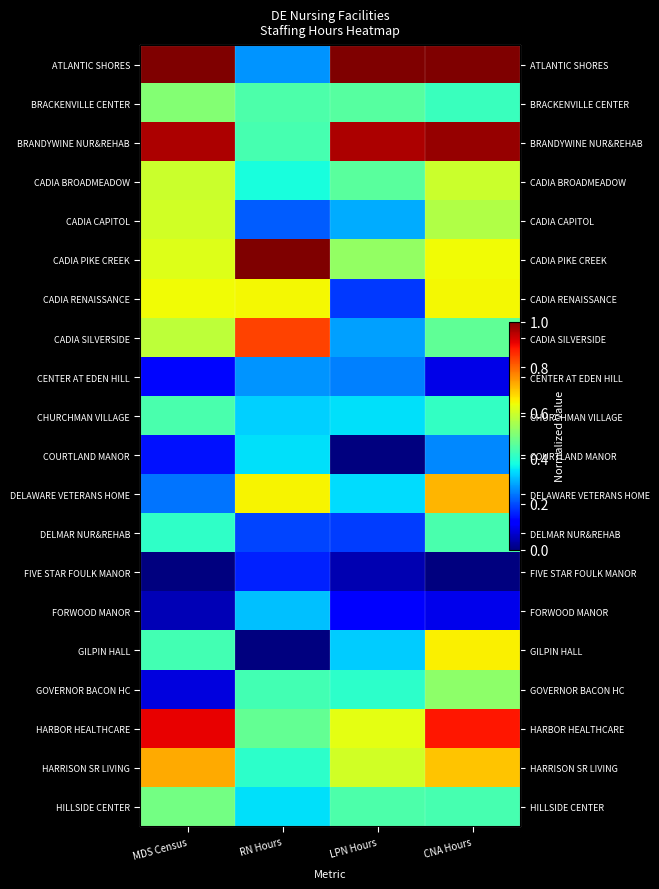

Which series has the largest total across all categories?

BRANDYWINE NUR&REHAB